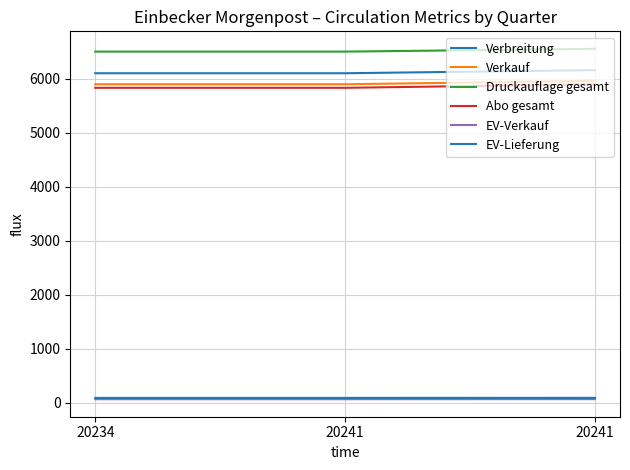

What is the value of the EV-Lieferung point at the 2nd from the left?

88